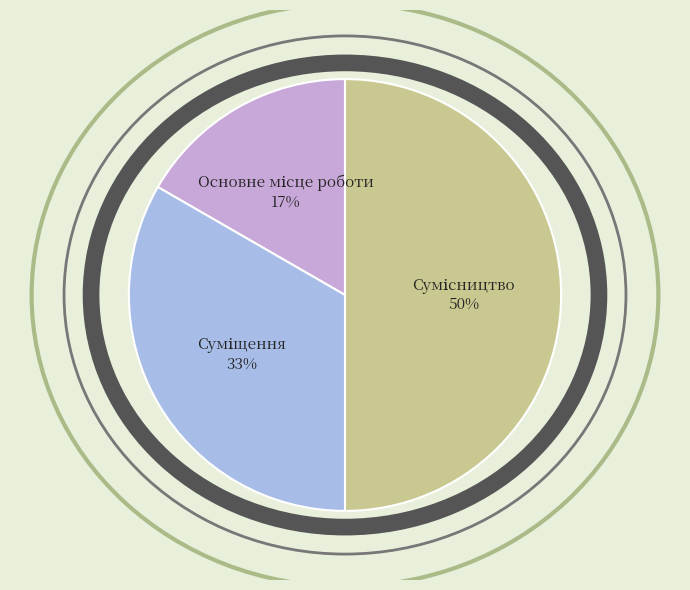

Count the number of slices in the pie.

3